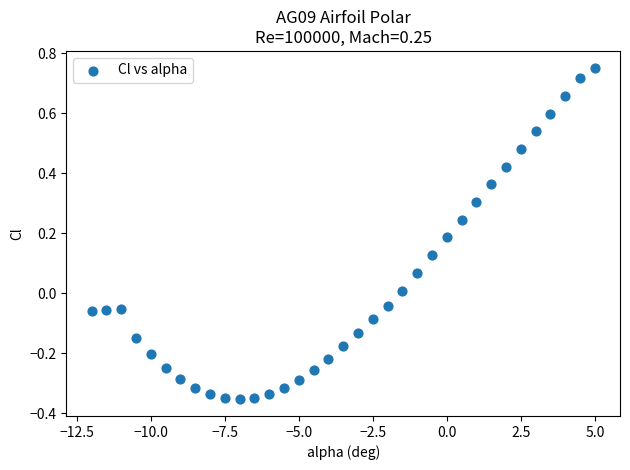

What is the range of Y values (max minus min)?

1.1